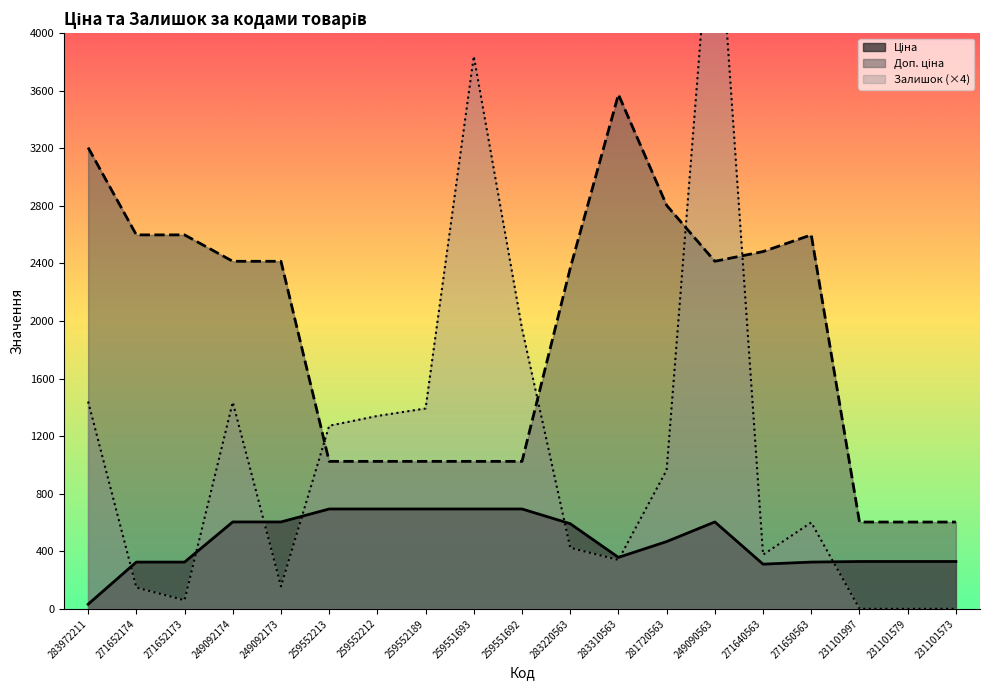

What is the sum of the Доп. ціна values at 283972211 and 231101573?

3808.0